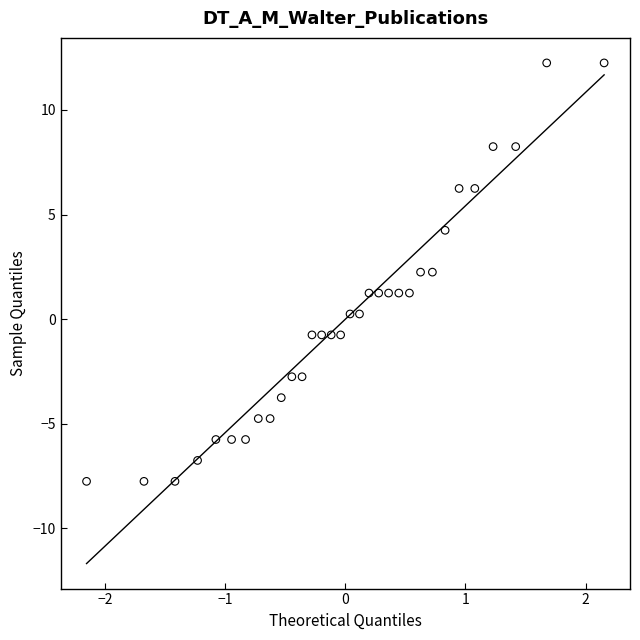

What is the range of X values (max minus min)?

4.3